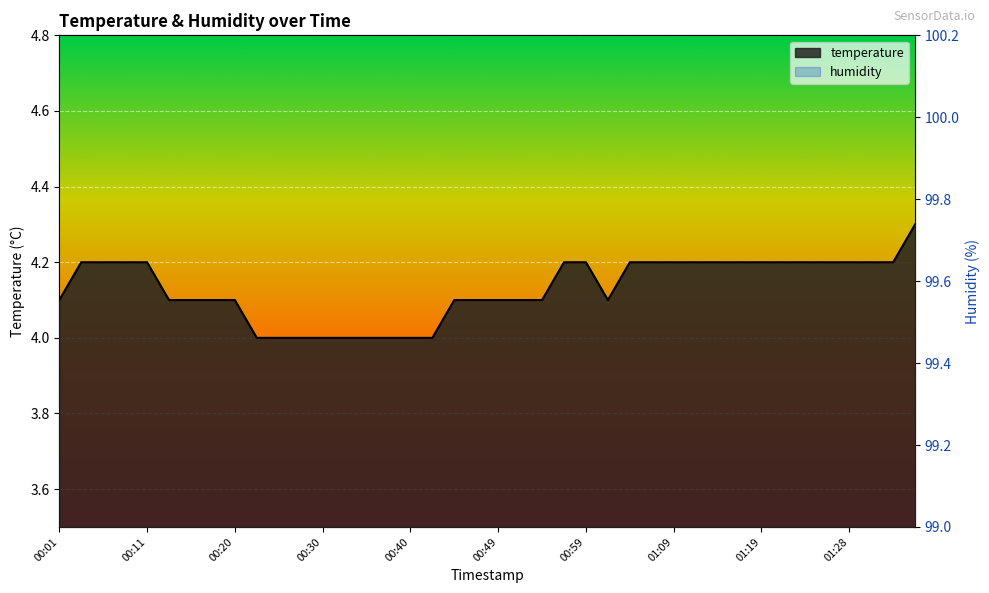

Rank the categories by value from highest to lowest.

01:36, 00:03, 00:06, 00:08, 00:11, 00:57, 00:59, 01:04, 01:06, 01:09, 01:11, 01:14, 01:16, 01:19, 01:21, 01:24, 01:26, 01:28, 01:31, 01:33, 00:01, 00:13, 00:15, 00:18, 00:20, 00:45, 00:47, 00:49, 00:52, 00:54, 01:02, 00:23, 00:25, 00:28, 00:30, 00:32, 00:35, 00:37, 00:40, 00:42